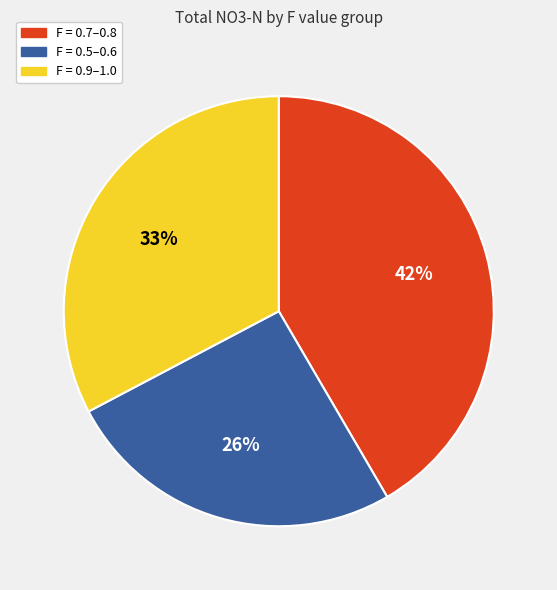

To the nearest percent, what is the average slice percentage?

33%